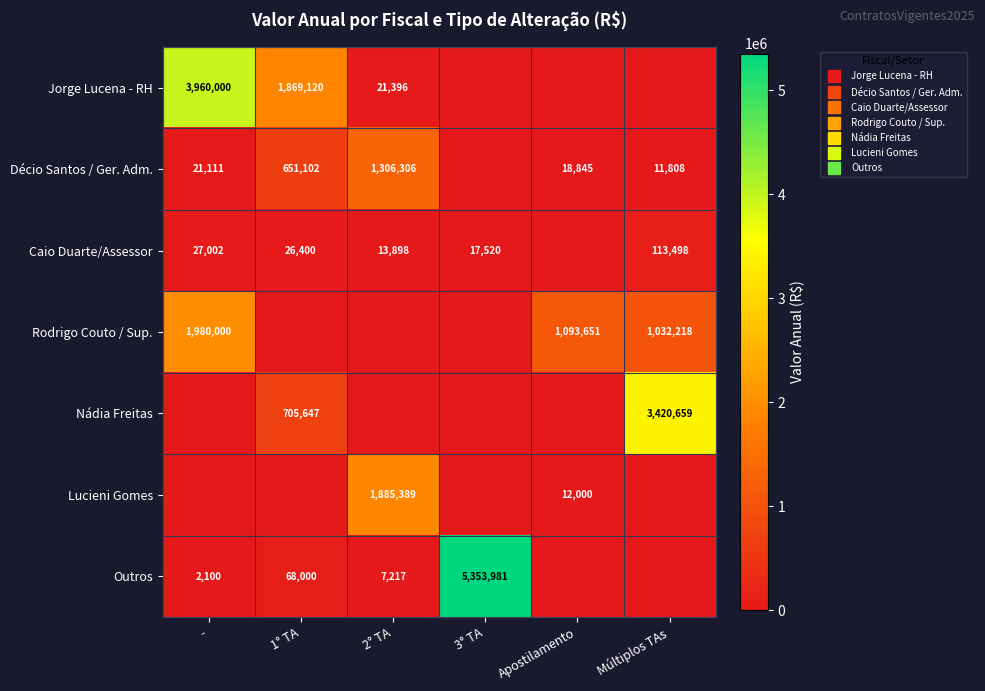

List the series in order of their peak value, lowest first.

Caio Duarte/Assessor, Décio Santos / Ger. Adm., Lucieni Gomes, Rodrigo Couto / Sup., Nádia Freitas, Jorge Lucena - RH, Outros